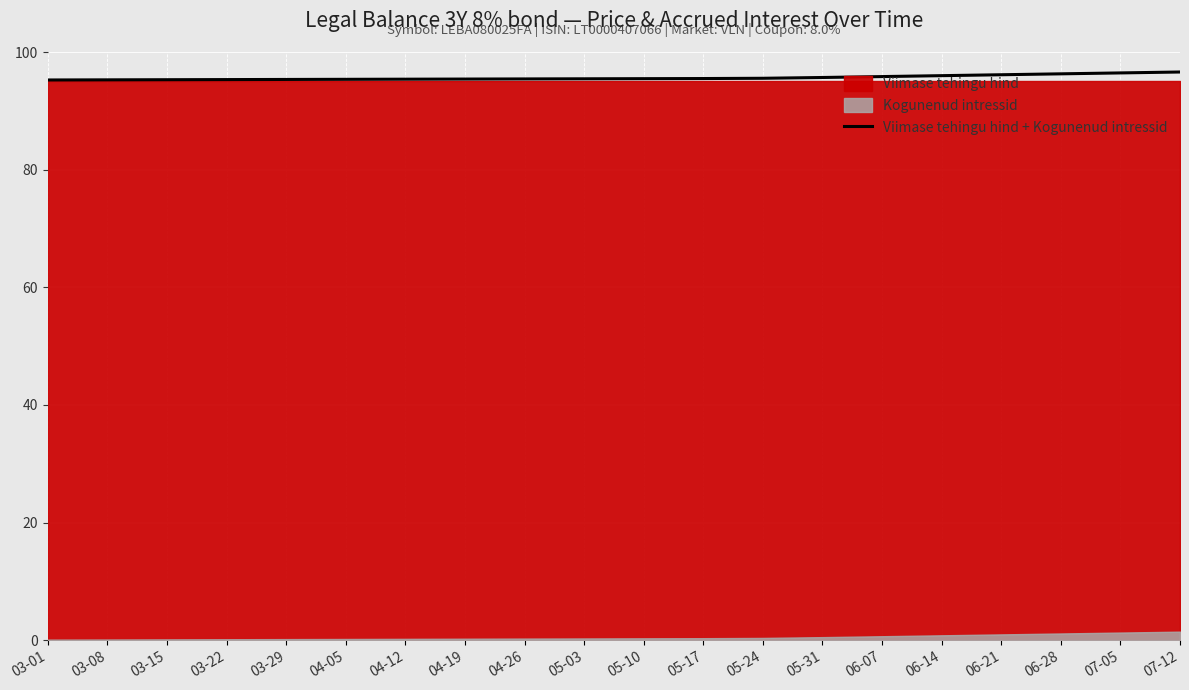

Reading left to right, extract all data points from this chart.

03-01=95.2	03-08=95.3	03-15=95.3	03-22=95.3	03-29=95.3	04-05=95.4	04-12=95.4	04-19=95.4	04-26=95.4	05-03=95.4	05-10=95.5	05-17=95.5	05-24=95.5	05-31=95.7	06-07=95.8	06-14=96.0	06-21=96.1	06-28=96.3	07-05=96.4	07-12=96.6